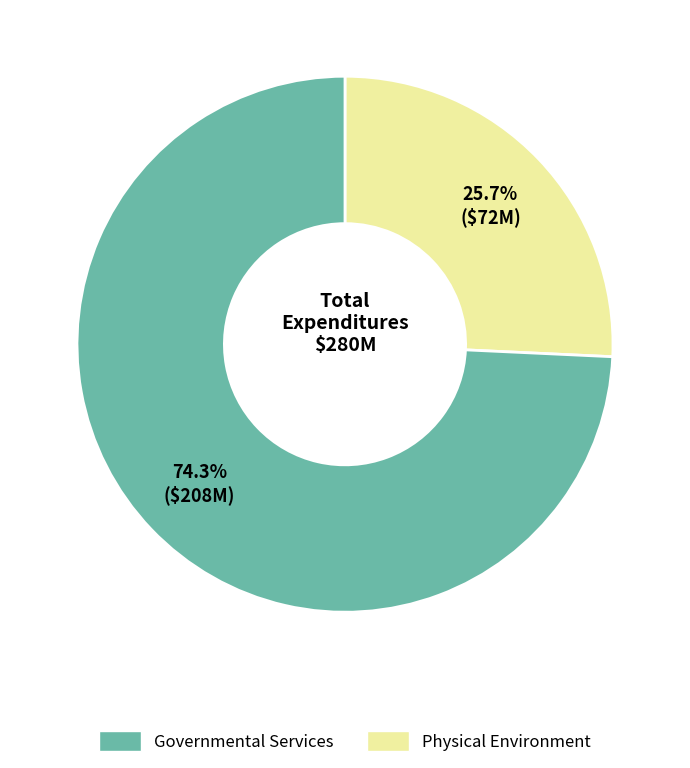

Is there any slice that represents more than half of the pie?

Yes